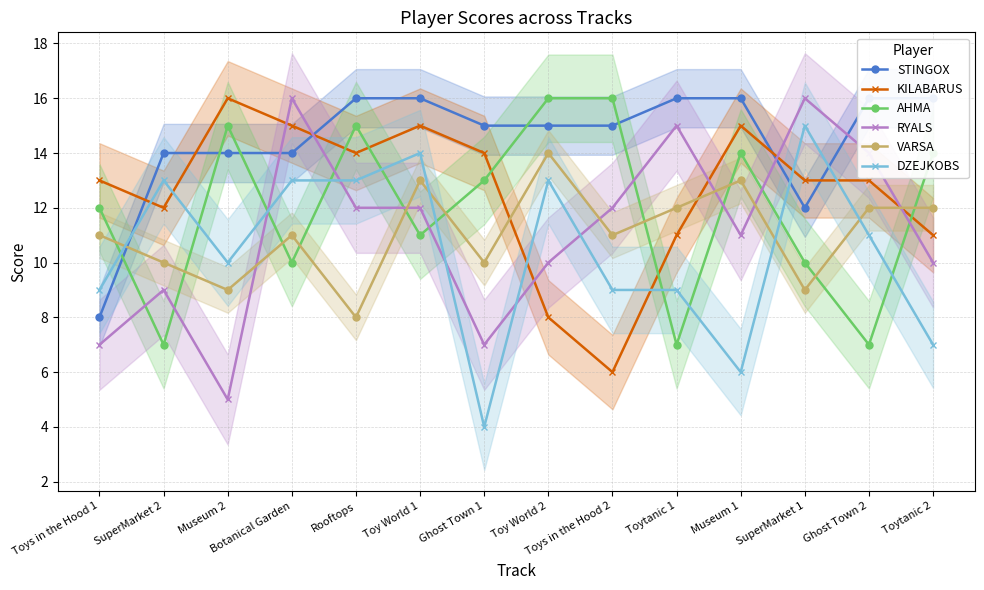

Which series has the widest spread of values?

RYALS